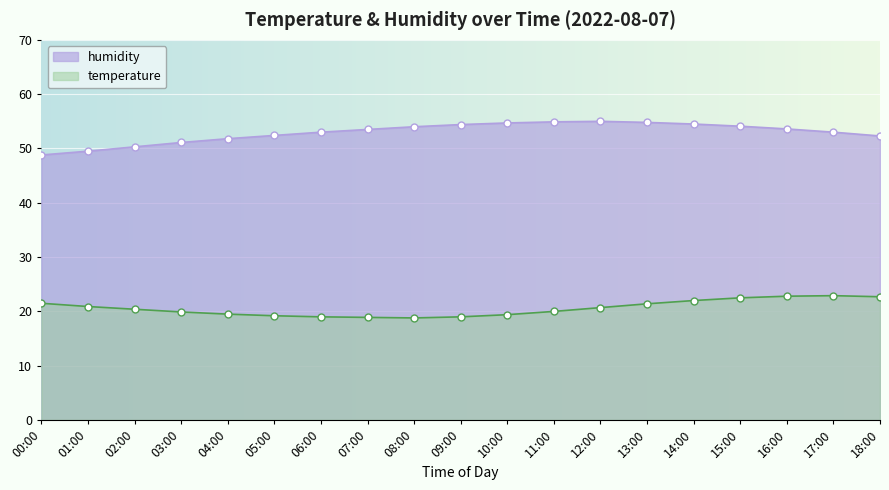

At which category is the sum across all series the highest?

15:00